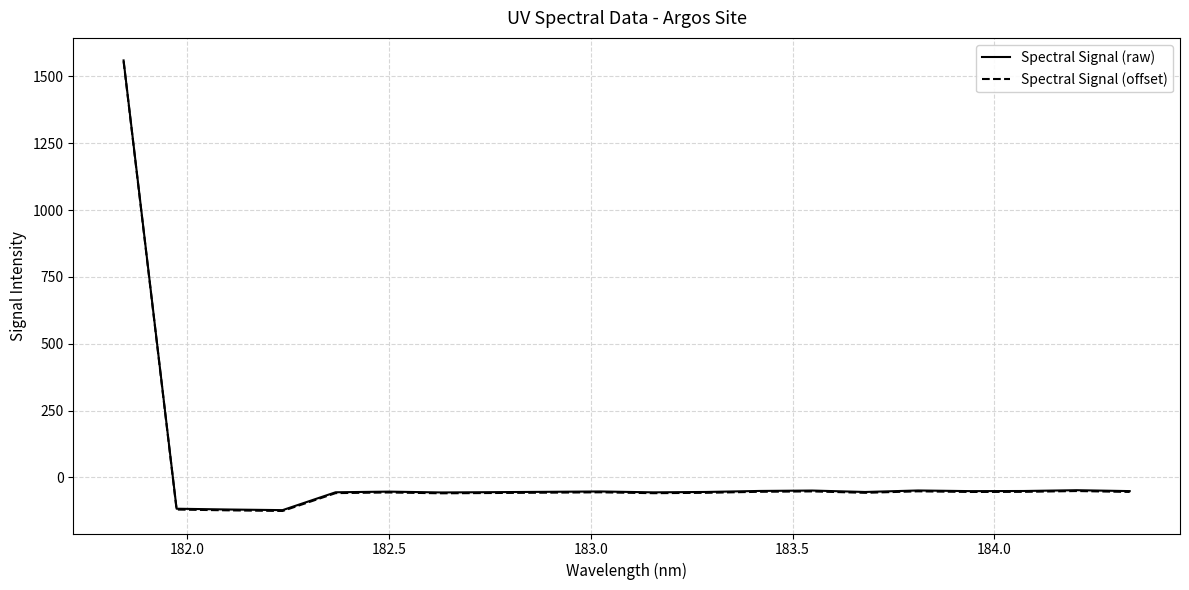

What is the minimum value for Spectral Signal (raw)?

-122.3